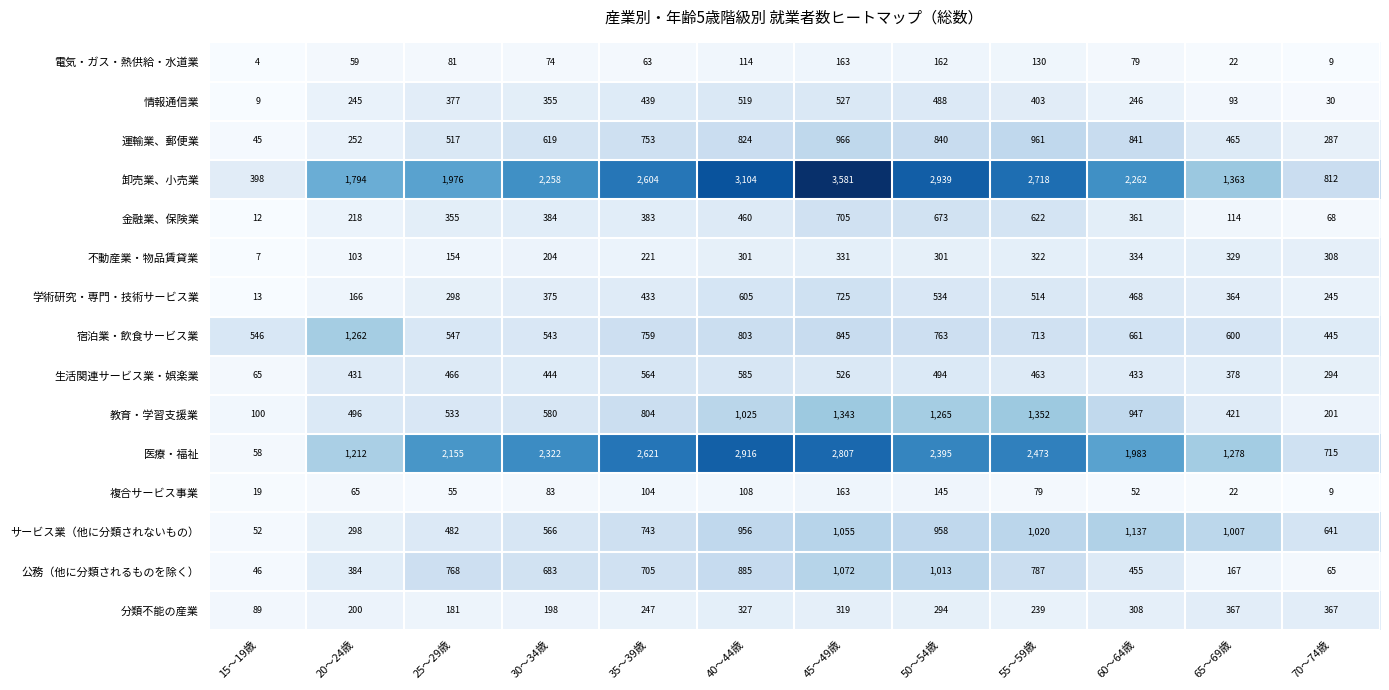

What is the average value of the 生活関連サービス業・娯楽業 series?

429